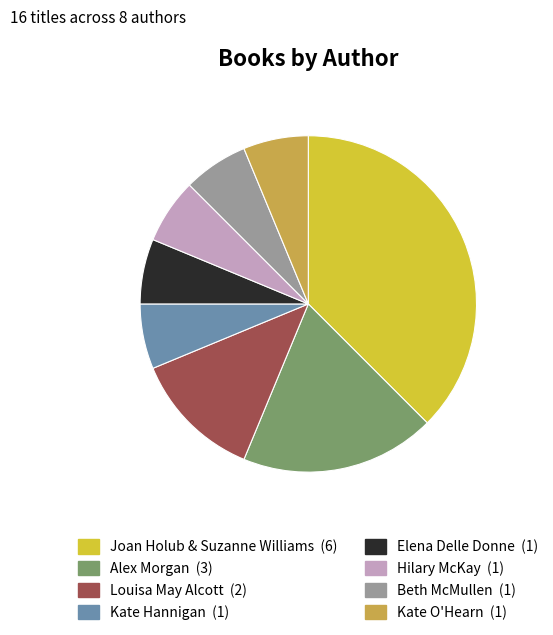

Is there any slice that represents more than half of the pie?

No